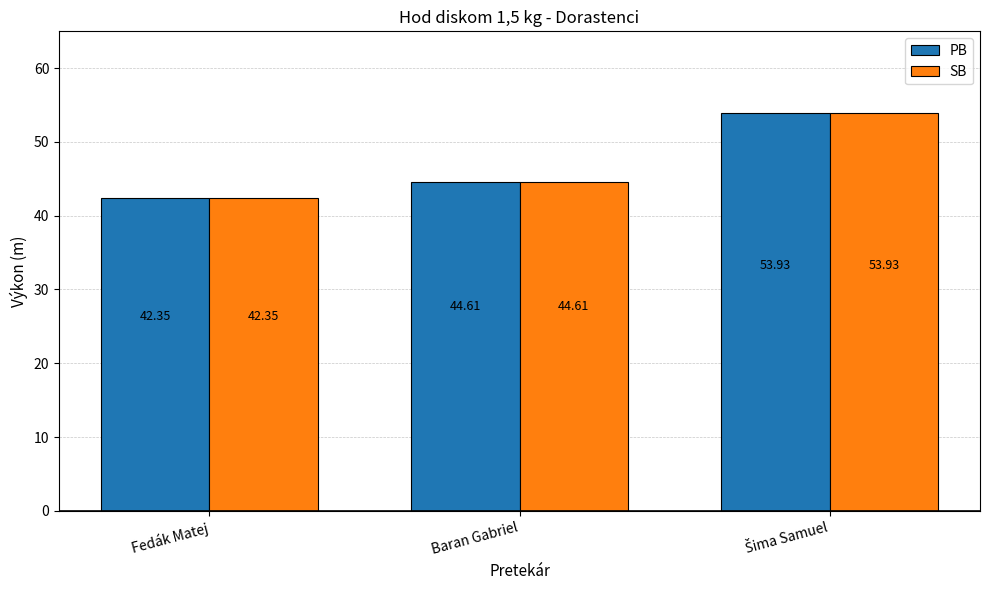

What is the maximum value for PB?

53.9